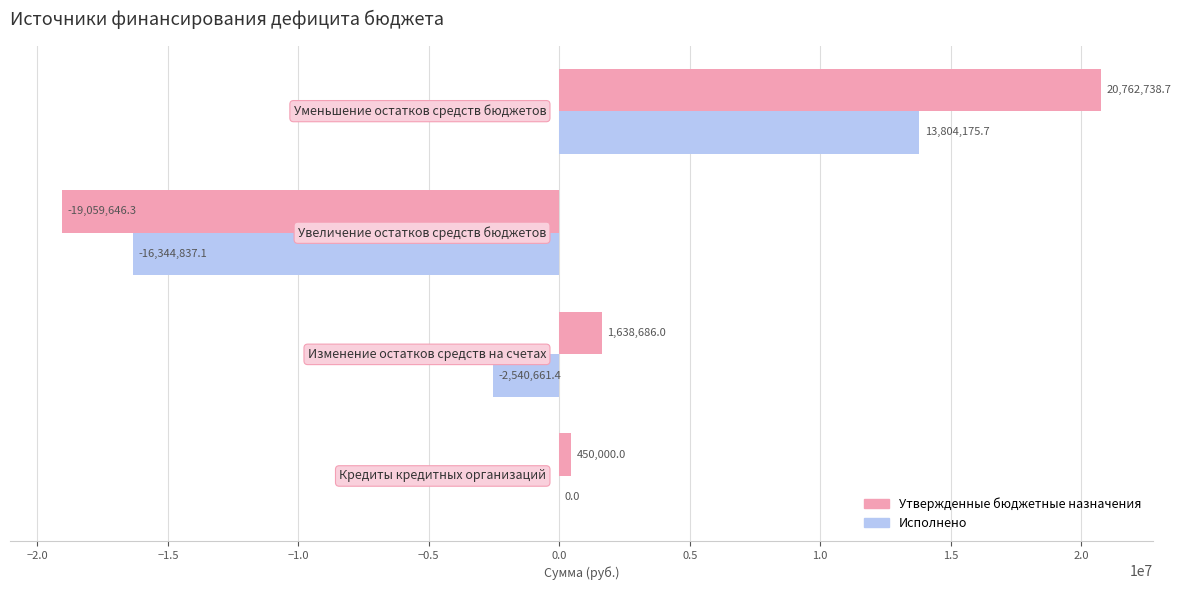

What is the maximum value for Утвержденные бюджетные назначения?

20762738.7